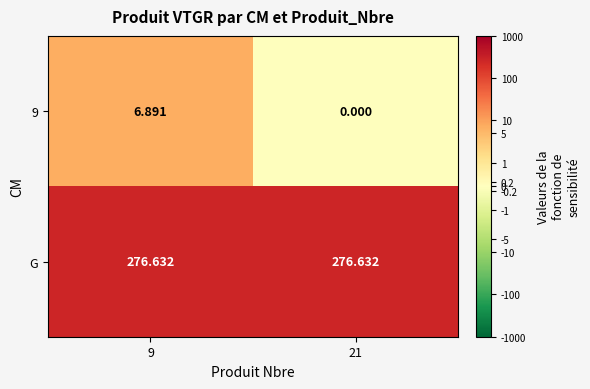

Is the value of G at 21 greater than the value of 9 at 21?

Yes